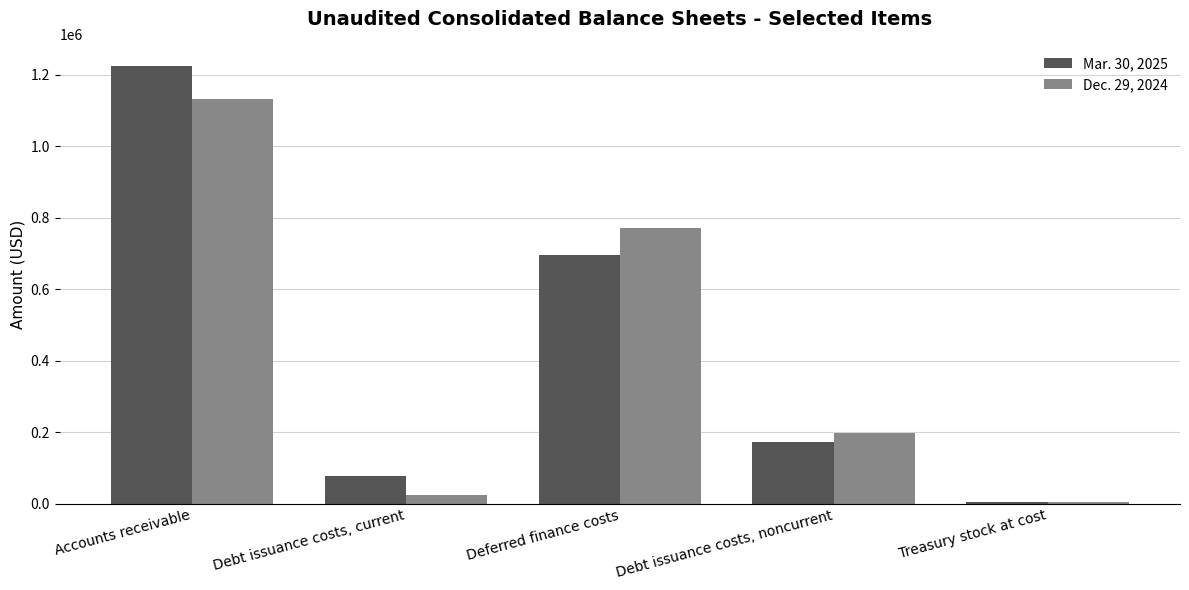

What position from the right is Deferred finance costs?

3